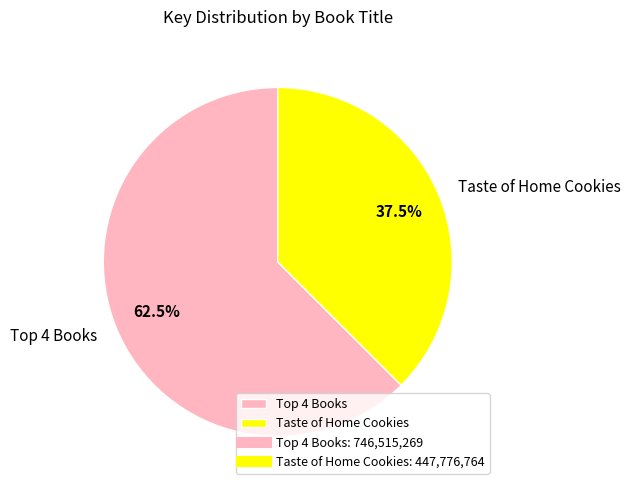

How many slices are in this pie chart?

2